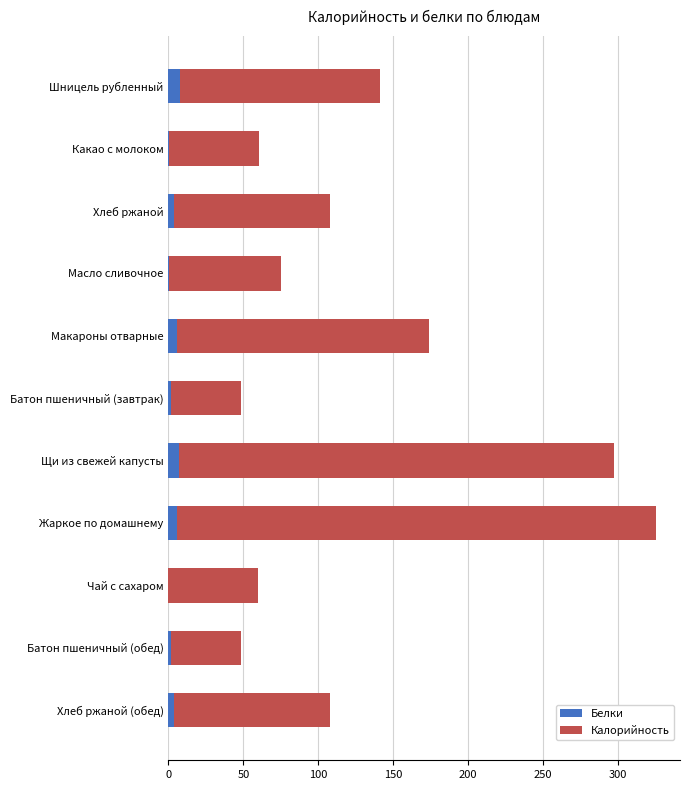

Is it true that Белки equals 7.1 at Щи из свежей капусты?

True